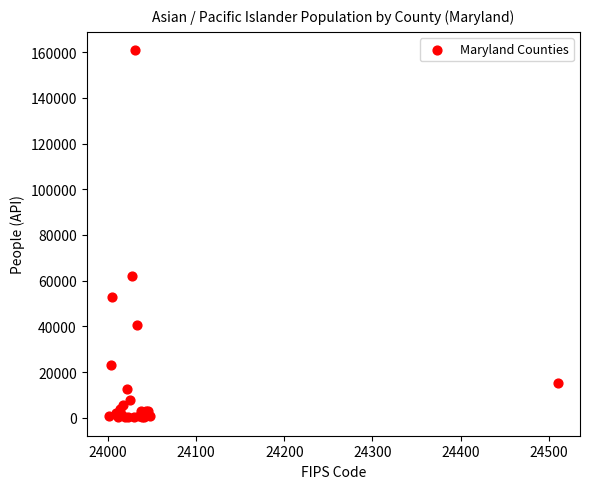

What Y value in the scatter plot is closest to 80528?

61889